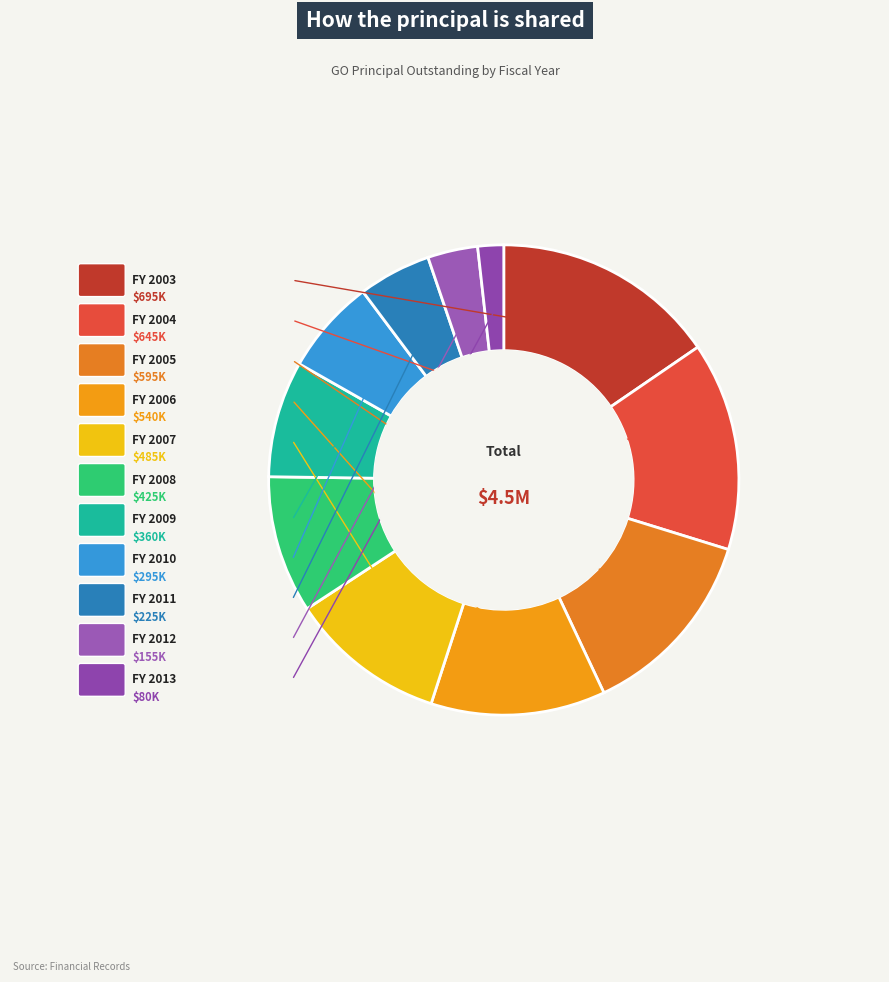

Count the number of slices in the pie.

11